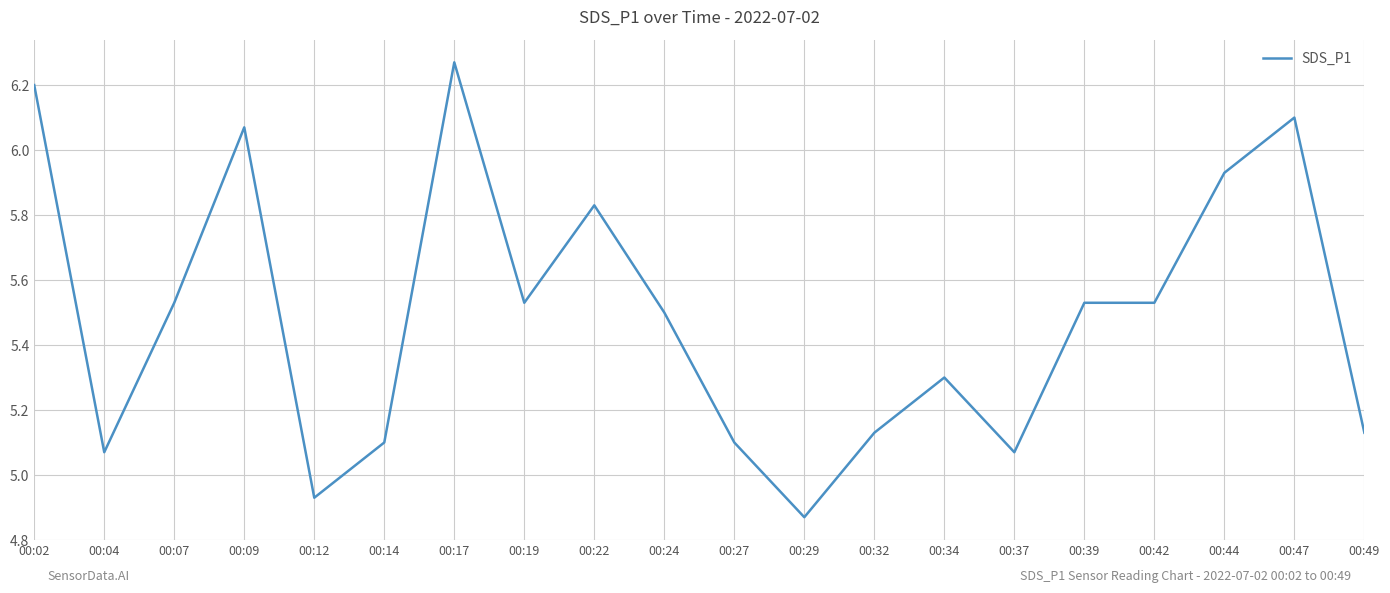

Where is the first local maximum?

00:09